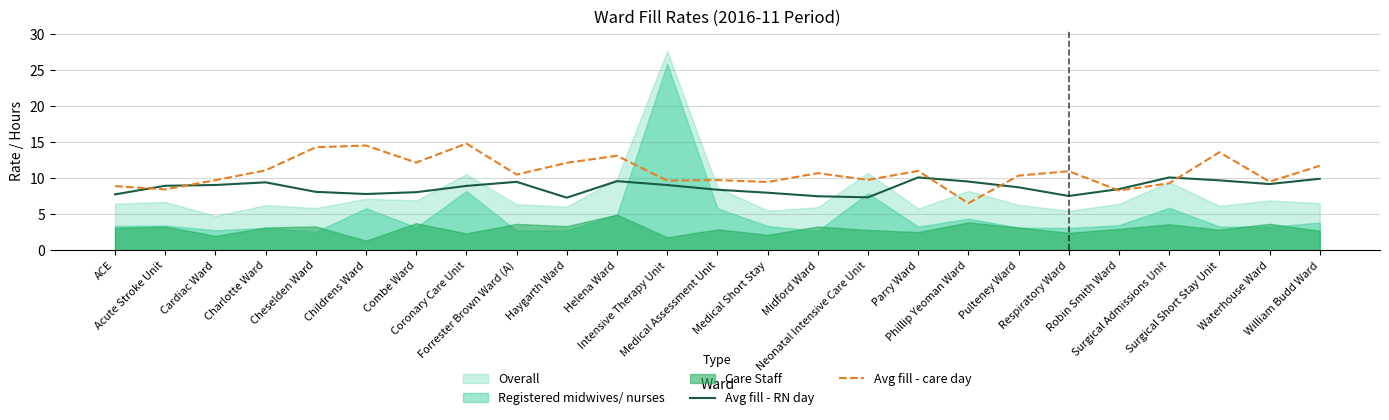

What is the difference between the Avg fill - RN day values at Charlotte Ward and Intensive Therapy Unit?

0.4